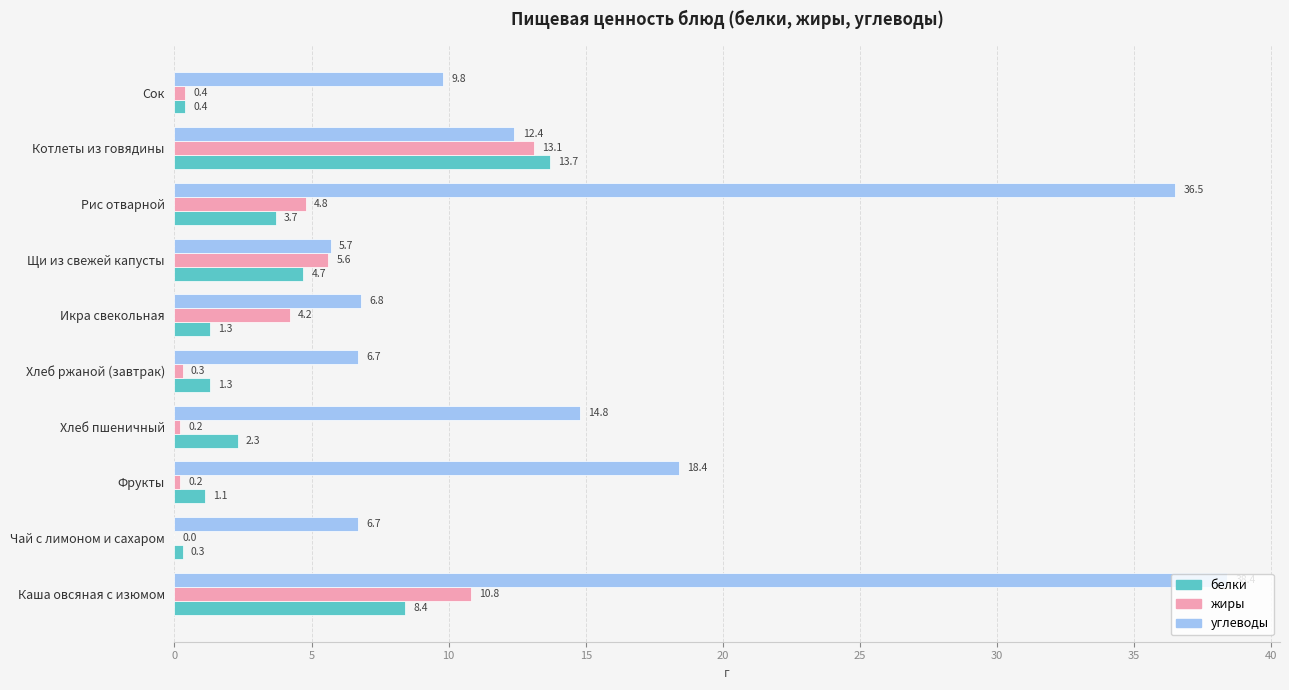

What is the maximum value for углеводы?

38.4